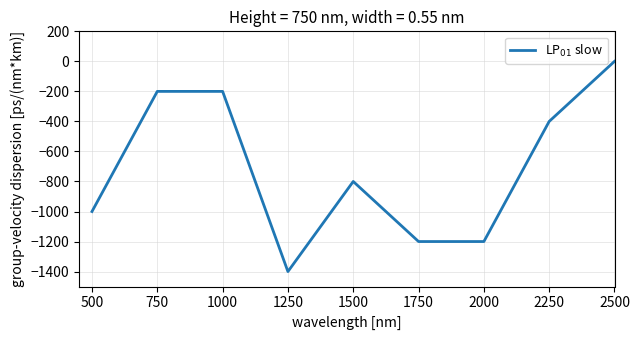

What is the difference between the values at 1750 and 2250?

800